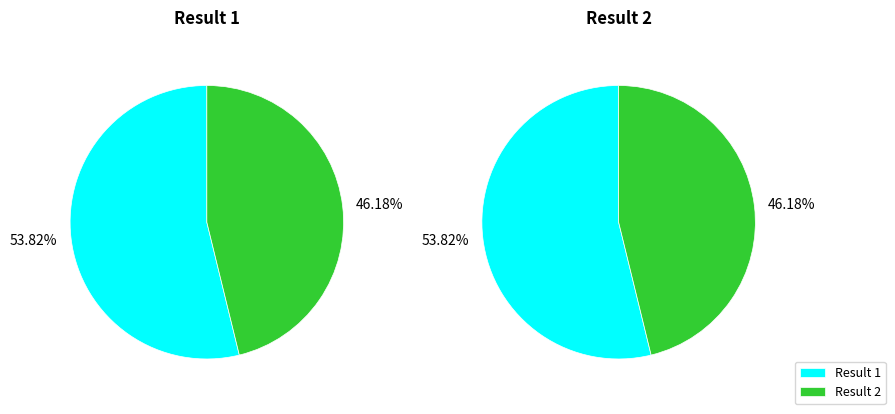

True or false: 1 accounts for 54% of the total.

True